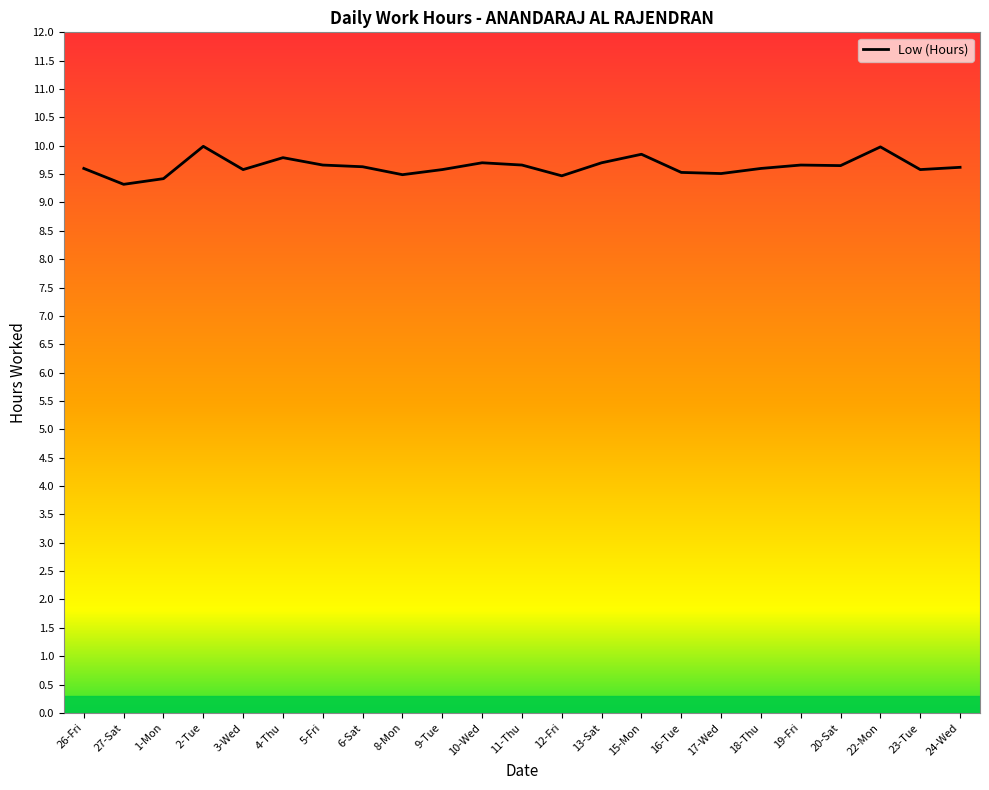

What is the difference between the maximum and minimum values?

0.7